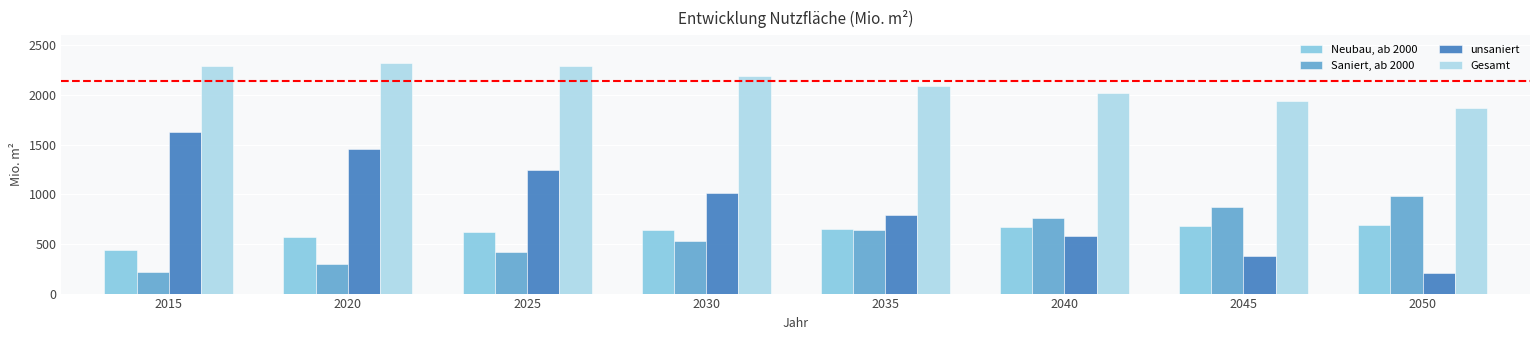

At 2025, list the series in order from smallest to largest.

Saniert, ab 2000, Neubau, ab 2000, unsaniert, Gesamt